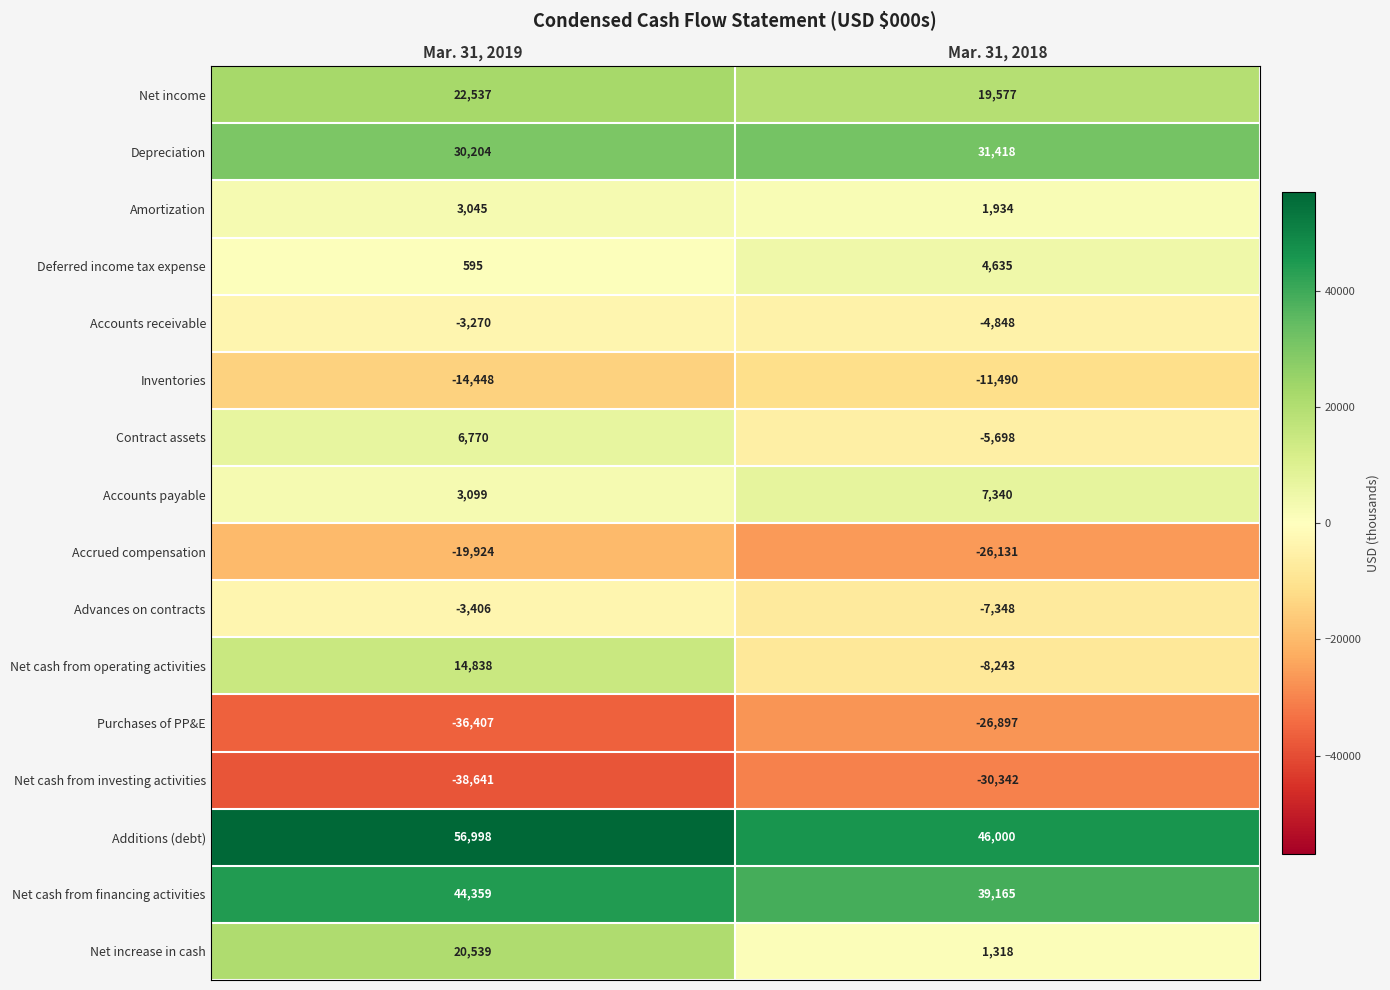

True or false: Accounts payable has a value of 3099 at Mar. 31, 2019.

True